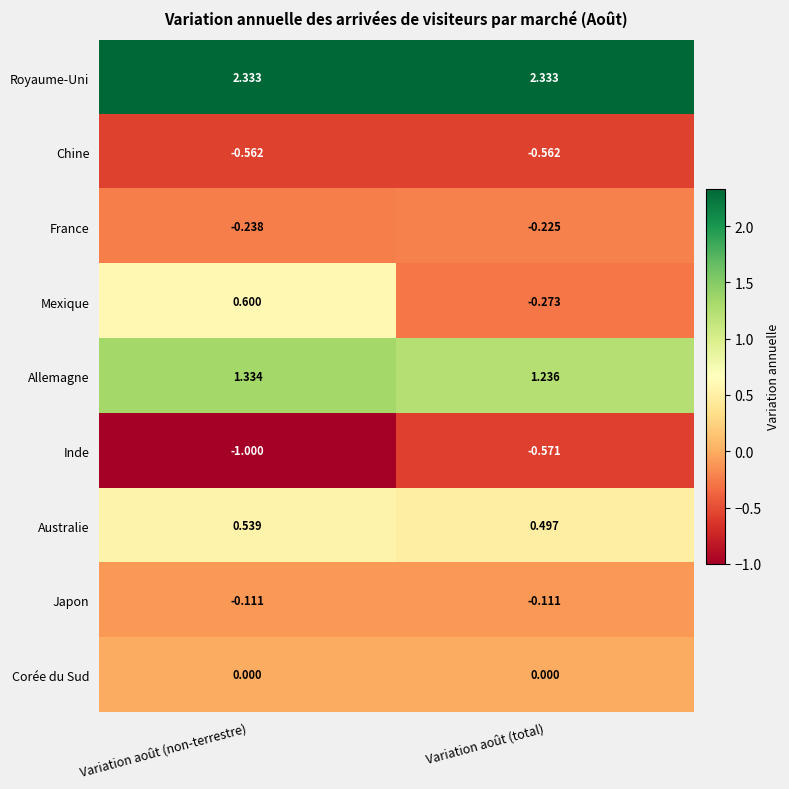

Which label corresponds to the smallest value in the chart?

Variation août (non-terrestre)